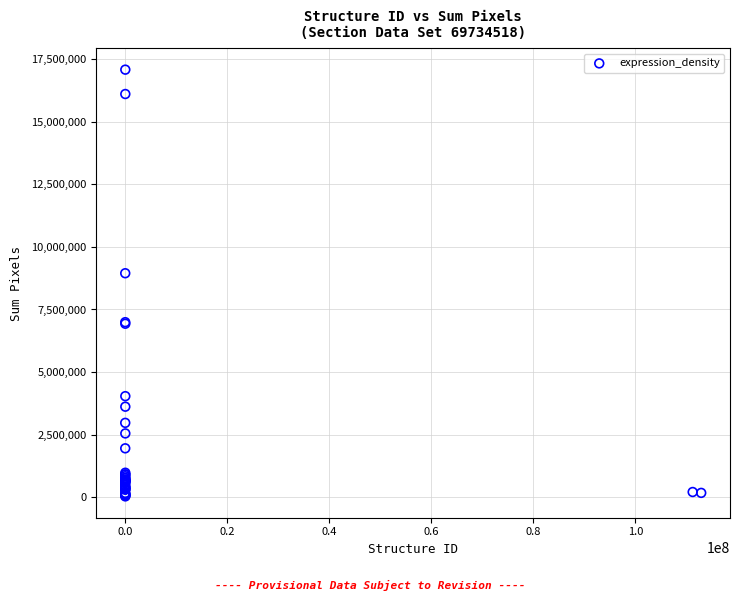

What Y value in the scatter plot is closest to 8557184?

8947770